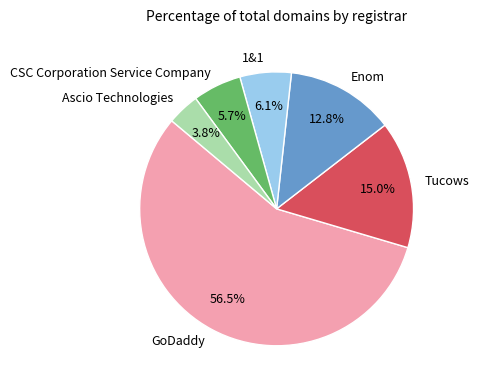

How much of the chart is everything except Enom?

87.2%